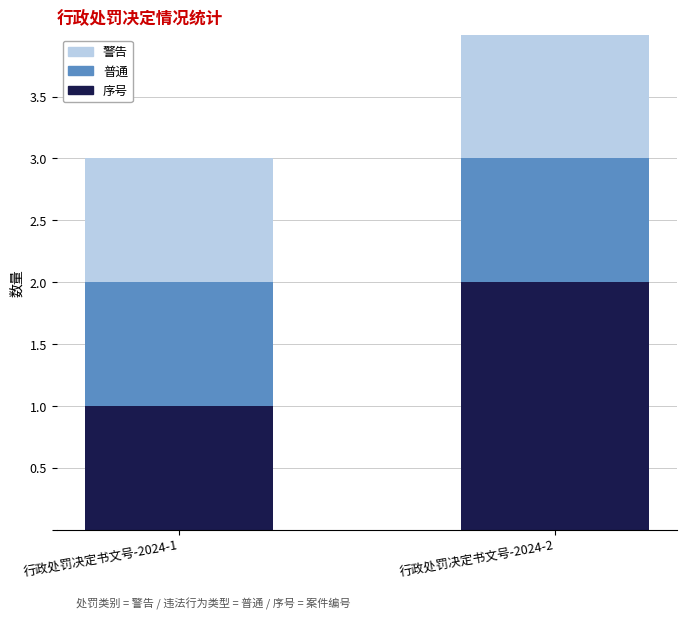

Rank the categories by 序号 value from highest to lowest.

行政处罚决定书文号-2024-2, 行政处罚决定书文号-2024-1